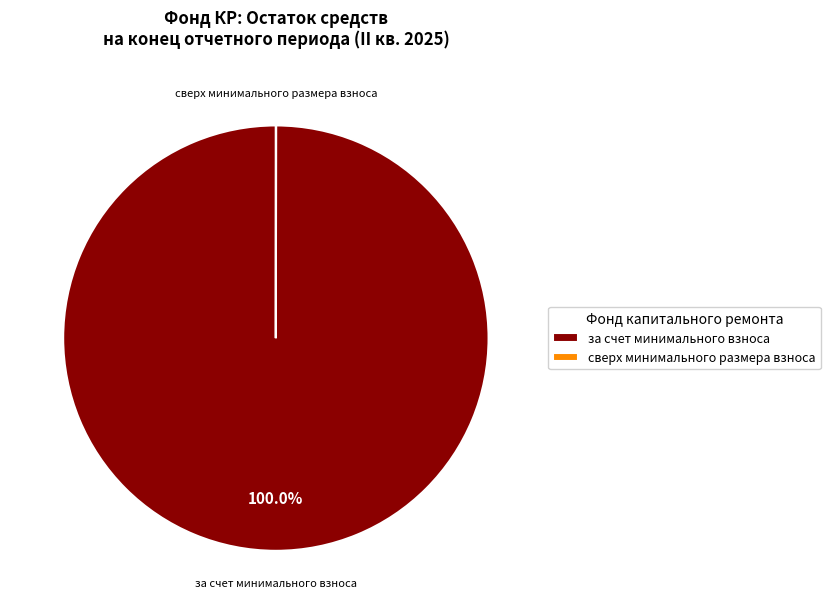

Is за счет минимального взноса the majority of the pie?

Yes